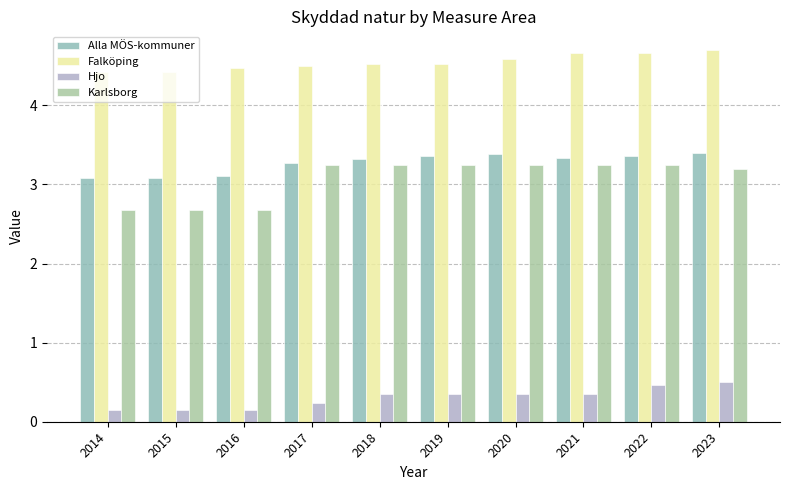

At which label does Hjo reach its peak?

2023